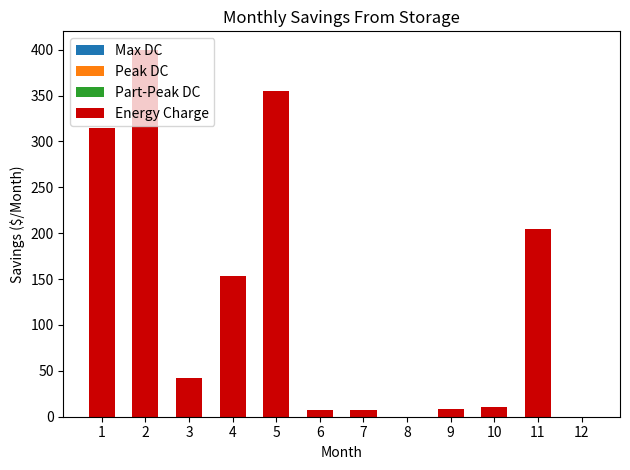

Are the bars horizontal?

No